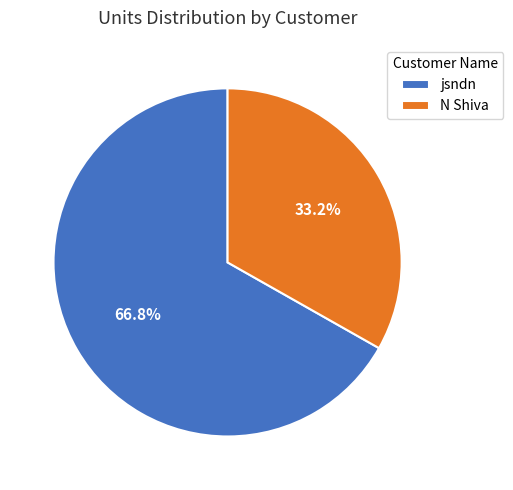

To the nearest percent, what percentage of the pie is jsndn?

67%